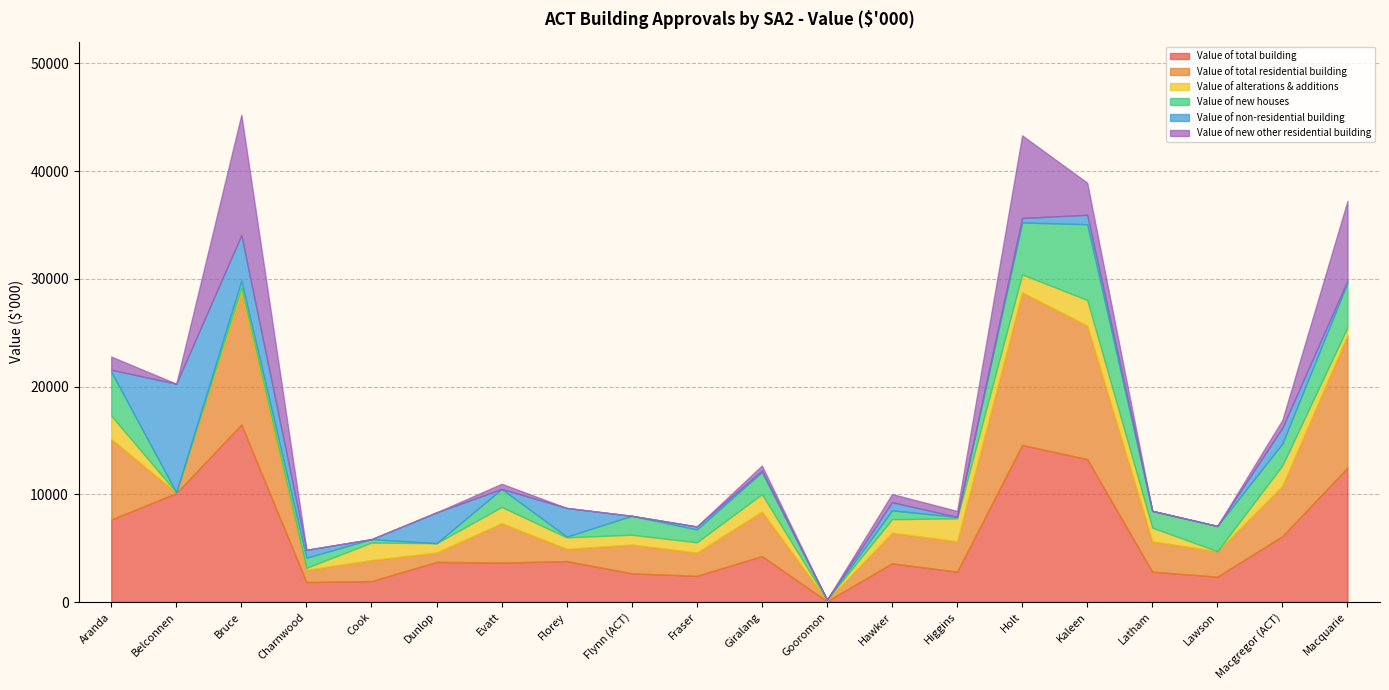

How many interior local peaks does the Value of alterations & additions series have?

7